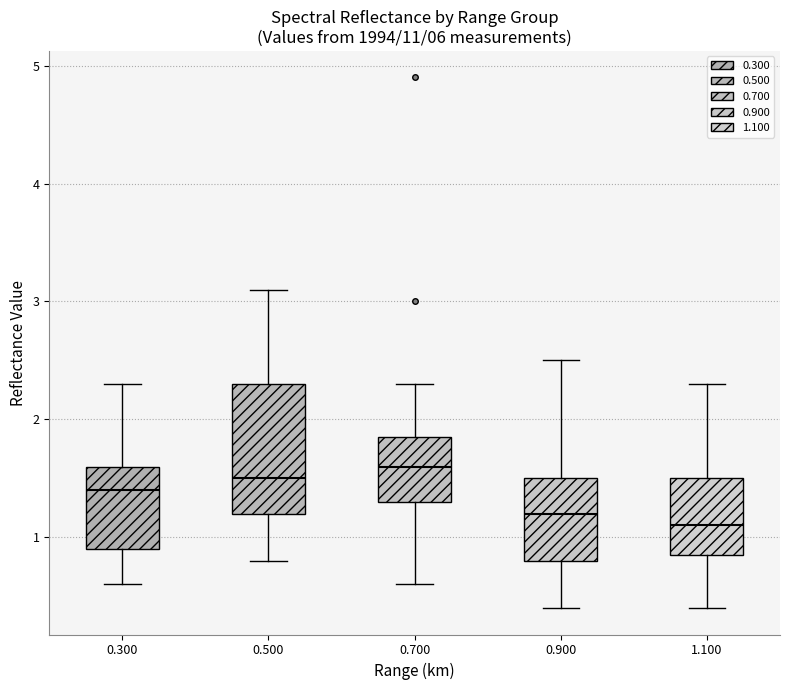

Reading left to right, read every box against the y-axis: the position of its median line, the range the box covers, and the ends of its whiskers. The values are not printed on the chart, so give them approximately, as read against the axis.

0.300: median 1.4, box 0.9 to 1.6, whiskers 0.6 to 2.3
0.500: median 1.5, box 1.2 to 2.3, whiskers 0.8 to 3.1
0.700: median 1.6, box 1.3 to 1.9, whiskers 0.6 to 2.3
0.900: median 1.2, box 0.8 to 1.5, whiskers 0.4 to 2.5
1.100: median 1.1, box 0.9 to 1.5, whiskers 0.4 to 2.3